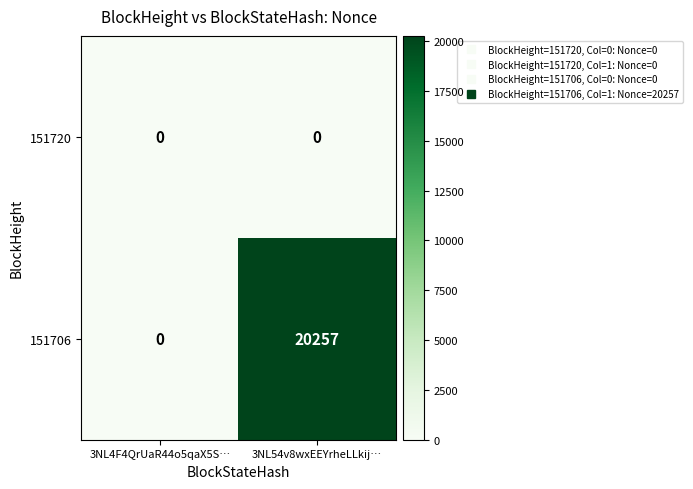

Reading right to left, extract all data points from this chart.

151720: 3NL54v8wxEEYrheLLkij…=0	3NL4F4QrUaR44o5qaX5S…=0
151706: 3NL54v8wxEEYrheLLkij…=20257	3NL4F4QrUaR44o5qaX5S…=0